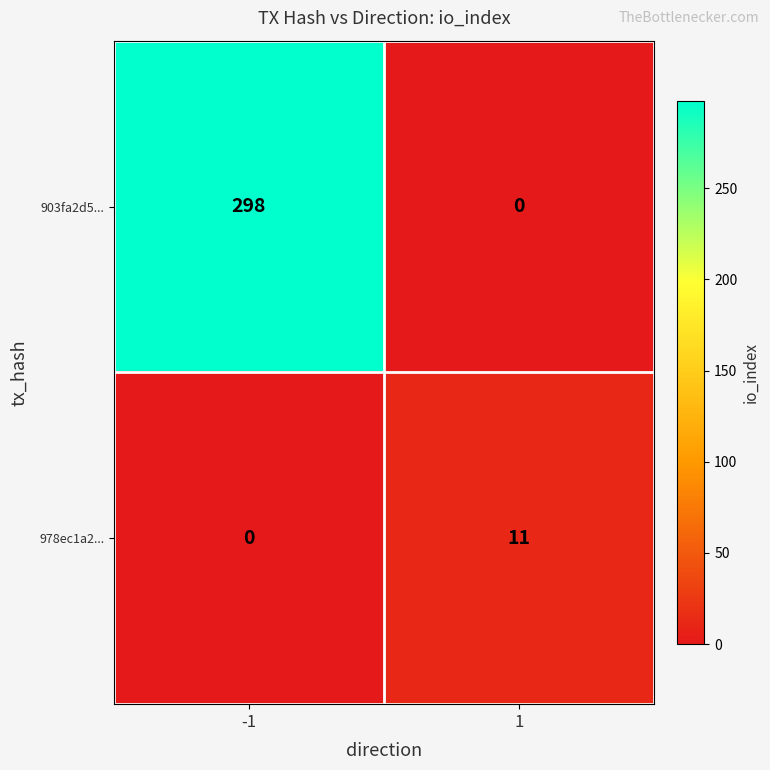

What is the spread (max minus min) of values at -1?

298